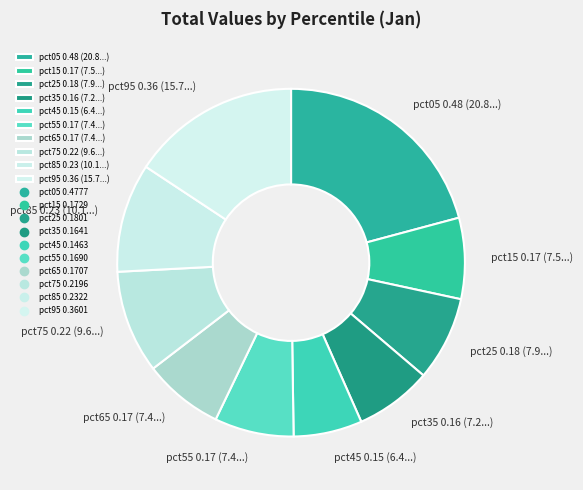

True or false: pct55 0.17 (7.4...) accounts for 7% of the total.

True